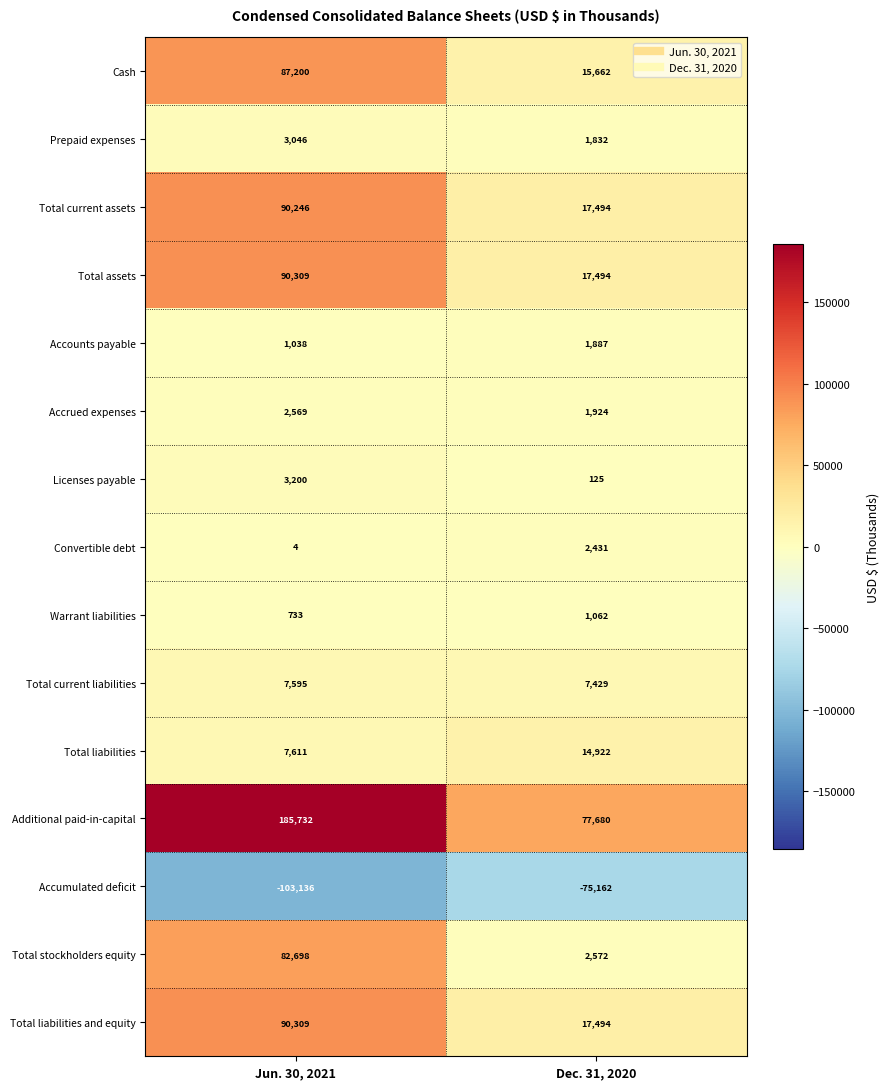

Reading left to right, extract all data points from this chart.

Cash: 87200	15662
Prepaid expenses: 3046	1832
Total current assets: 90246	17494
Total assets: 90309	17494
Accounts payable: 1038	1887
Accrued expenses: 2569	1924
Licenses payable: 3200	125
Convertible debt: 4	2431
Warrant liabilities: 733	1062
Total current liabilities: 7595	7429
Total liabilities: 7611	14922
Additional paid-in-capital: 185732	77680
Accumulated deficit: -103136	-75162
Total stockholders equity: 82698	2572
Total liabilities and equity: 90309	17494